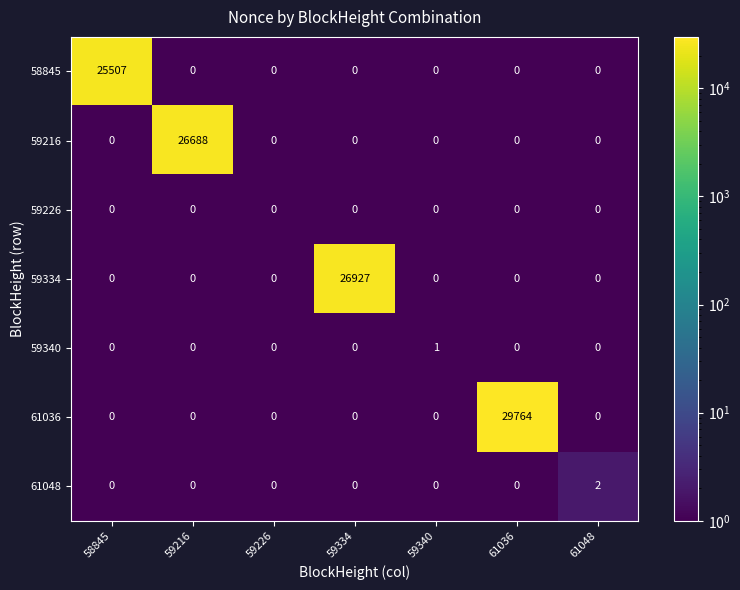

Which series changed the most between 59226 and 61048?

61048